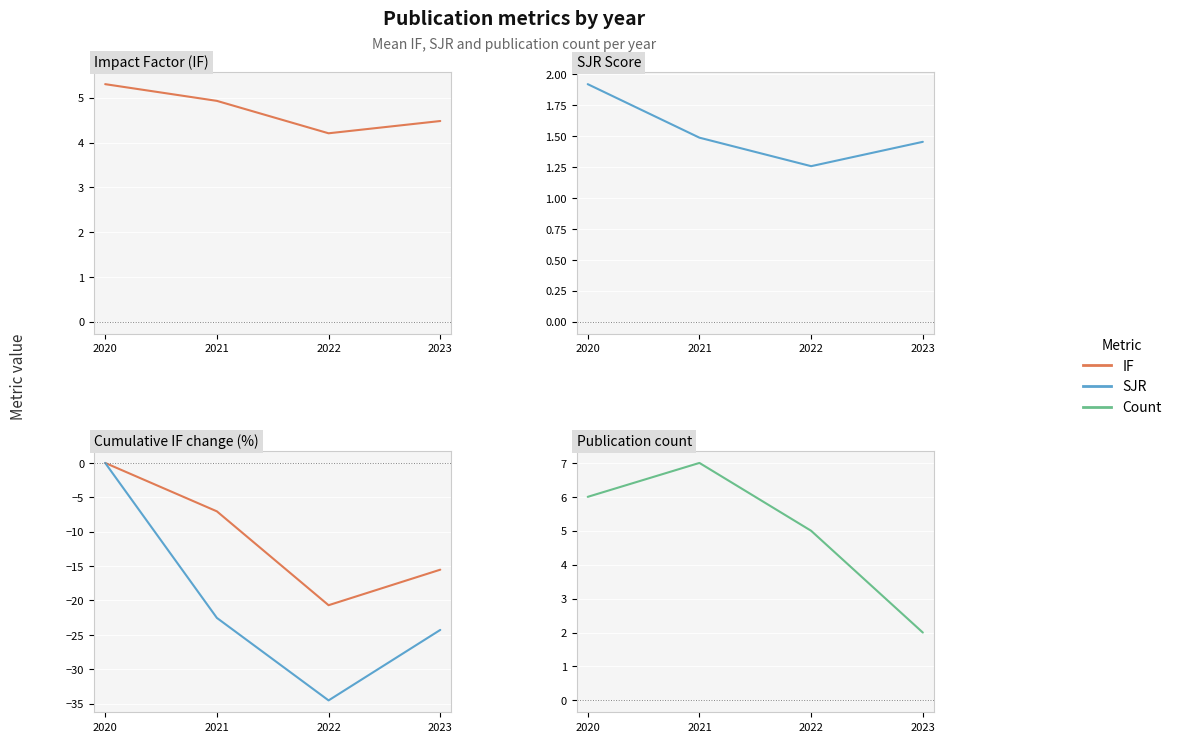

True or false: IF has a value of 0.0 at 2020.

True